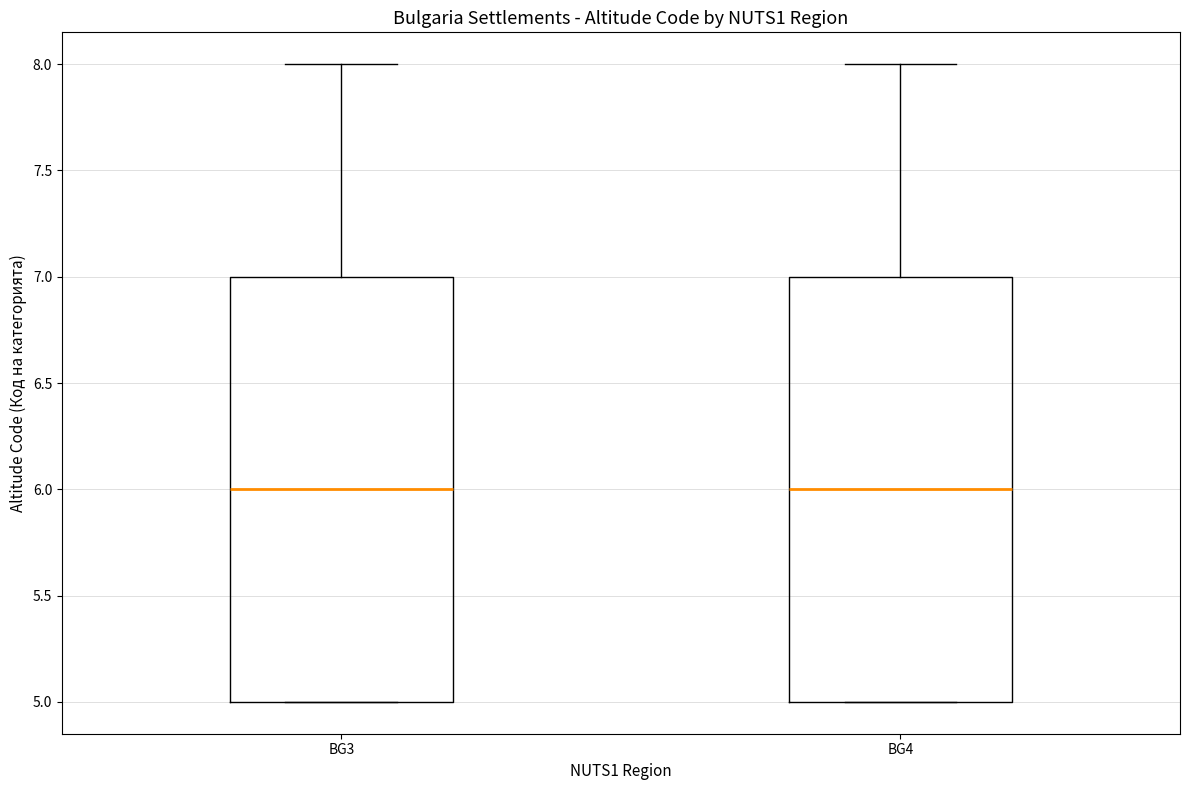

Reading left to right, read every box against the y-axis: the position of its median line, the range the box covers, and the ends of its whiskers. The values are not printed on the chart, so give them approximately, as read against the axis.

BG3: median 6, box 5 to 7, whiskers 5 to 8
BG4: median 6, box 5 to 7, whiskers 5 to 8